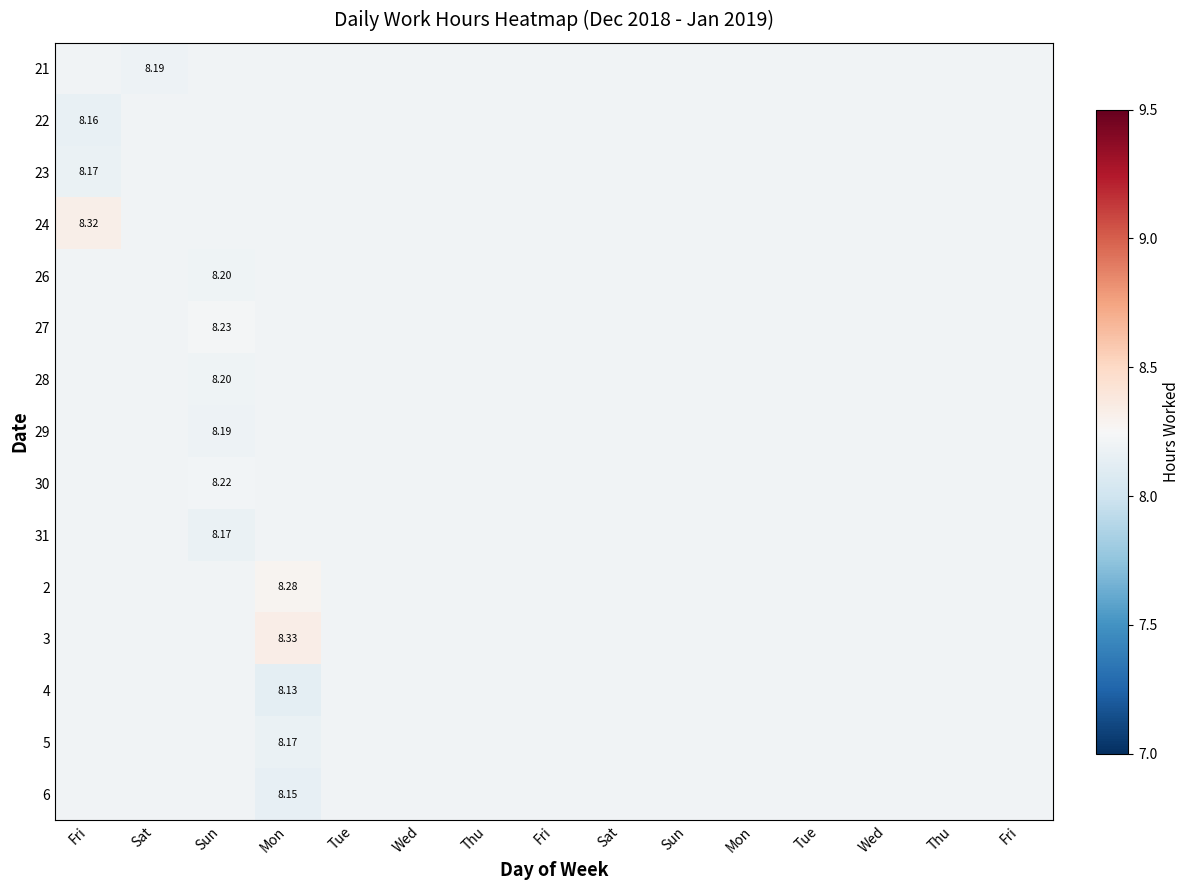

What is the minimum value for 26?

8.2